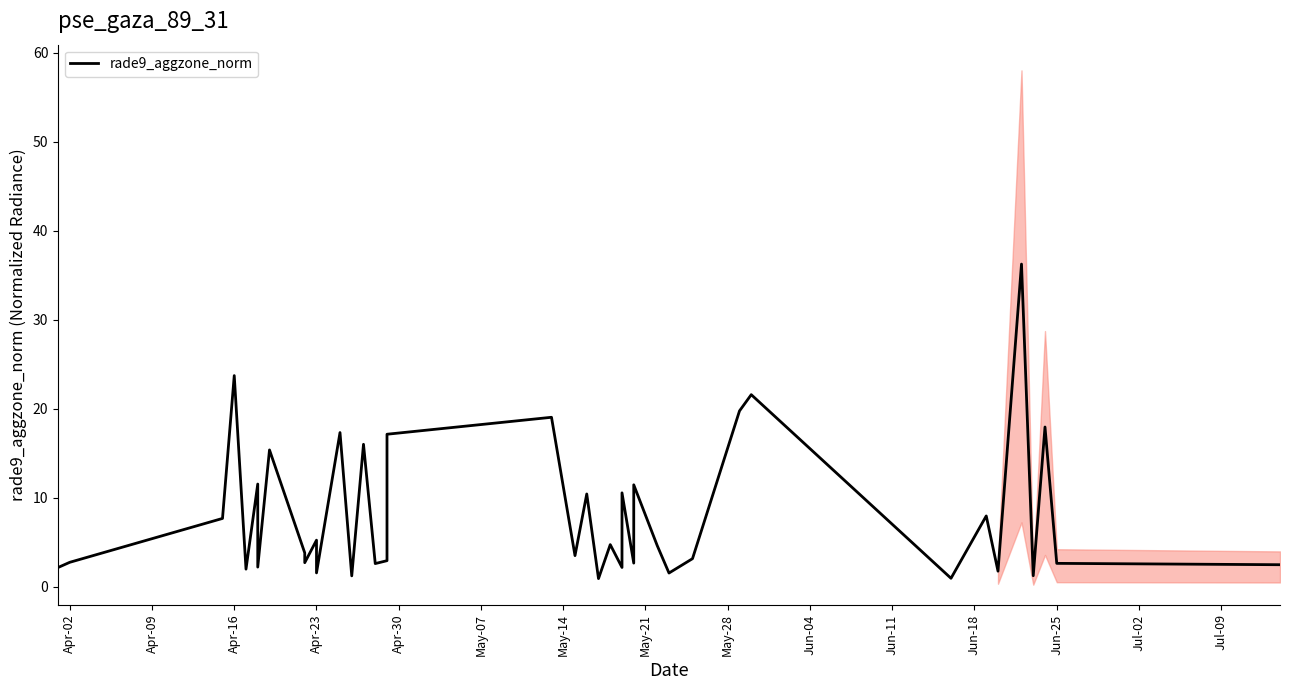

Reading left to right, what are all the values shown in this chart?

2.2	2.8	7.7	23.7	2.0	11.6	2.2	15.4	3.8	2.7	5.3	1.6	17.3	1.2	16.0	2.6	2.9	17.2	19.1	3.5	10.4	0.9	4.8	2.2	10.6	2.7	11.5	4.6	1.6	3.2	19.8	21.6	1.0	8.0	1.8	36.3	1.3	18.0	2.6	2.5